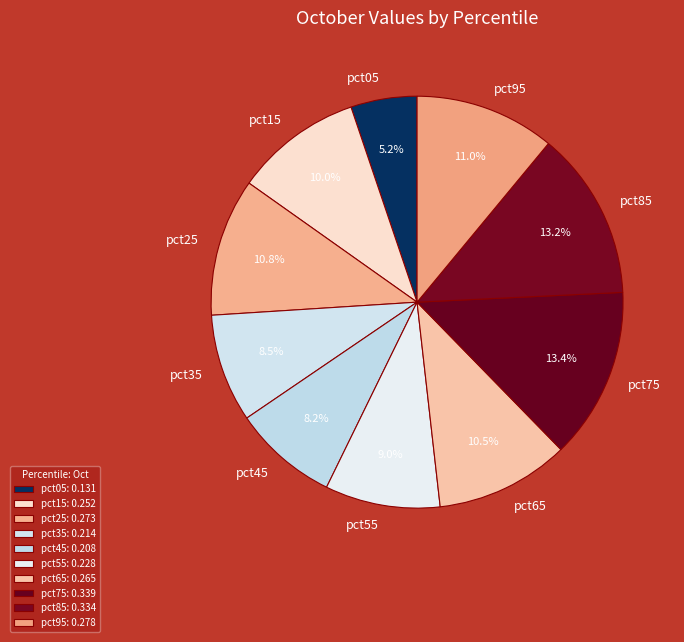

What percentage is NOT represented by pct95?

89.0%